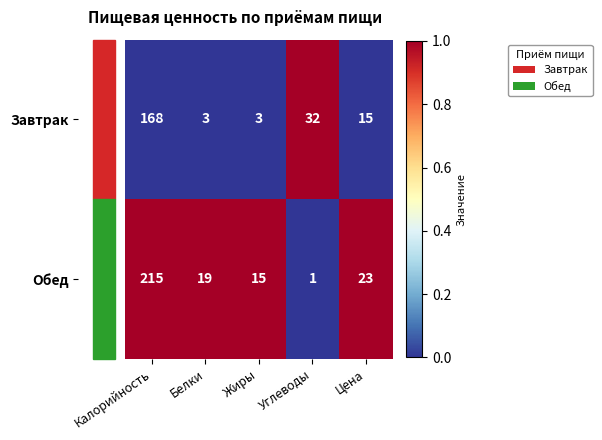

How many data points does each series have?

5